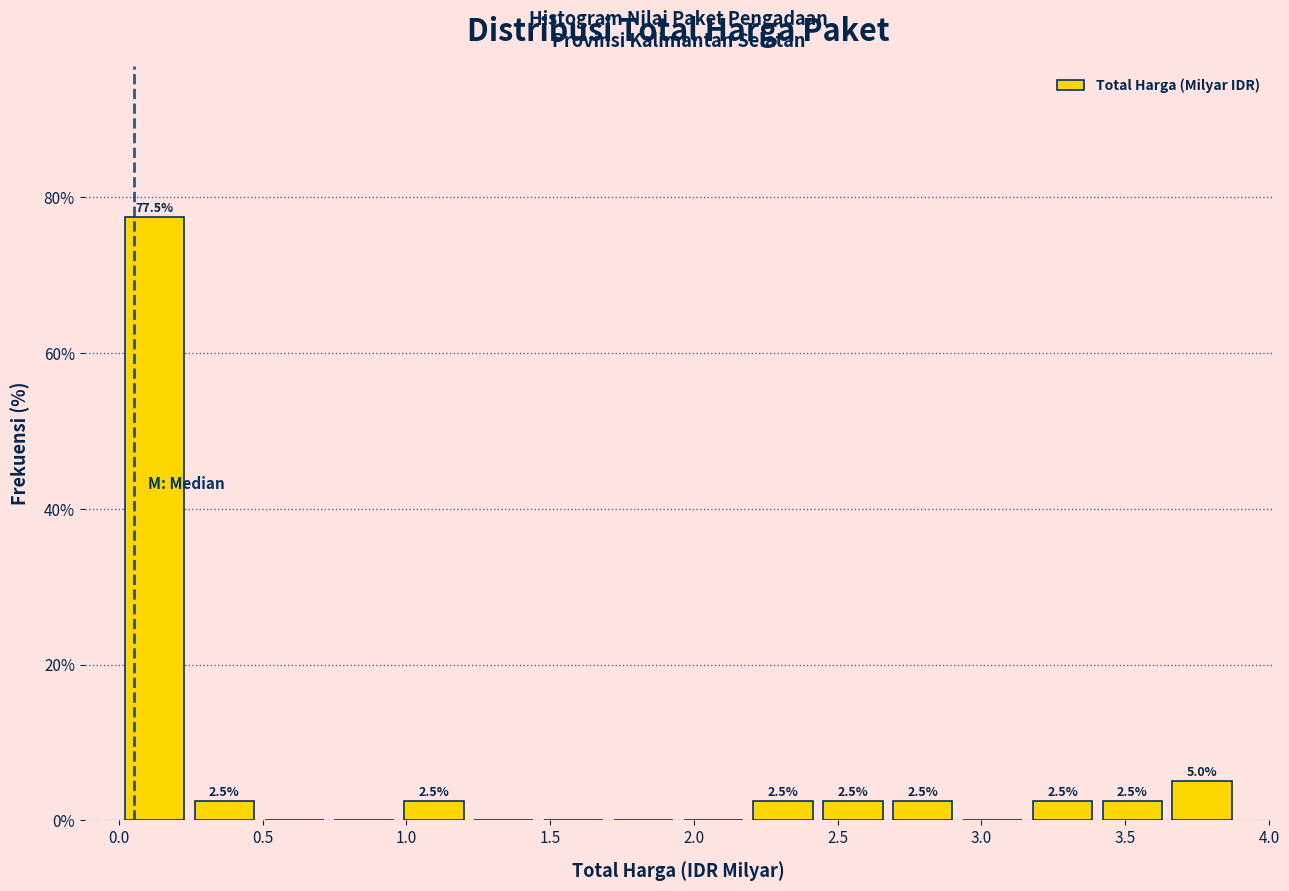

Which range on the x-axis has the tallest bar?

0.00 to 0.25